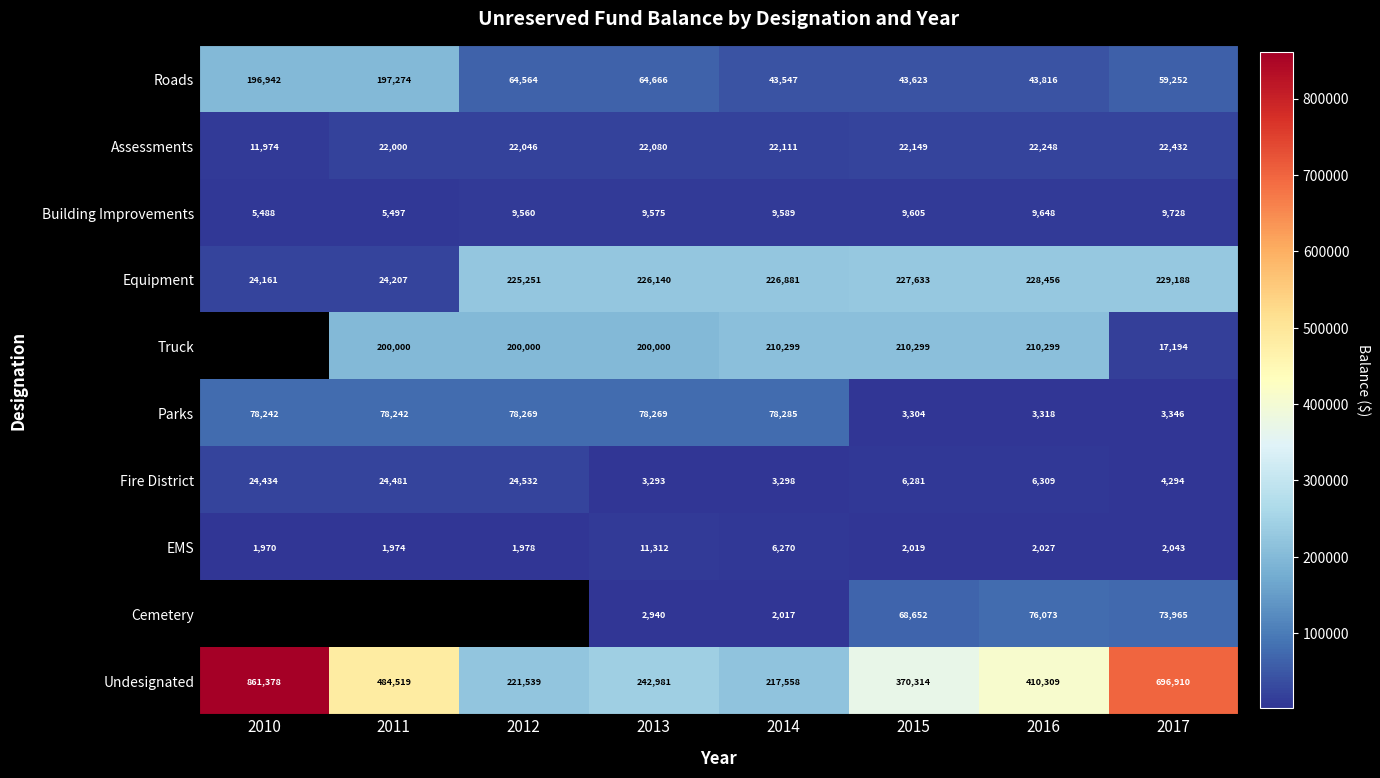

What is the minimum value shown in the chart?

1970.0